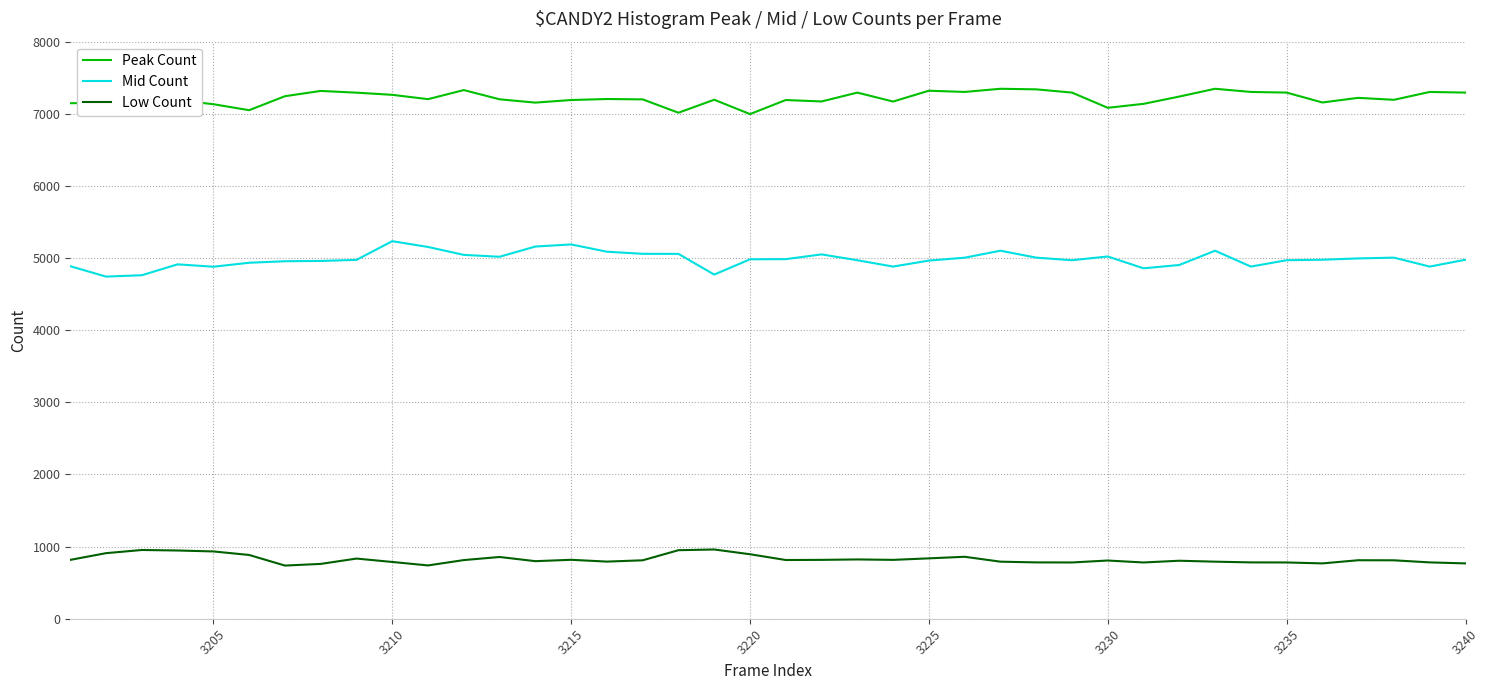

What is the greatest value displayed?

7347